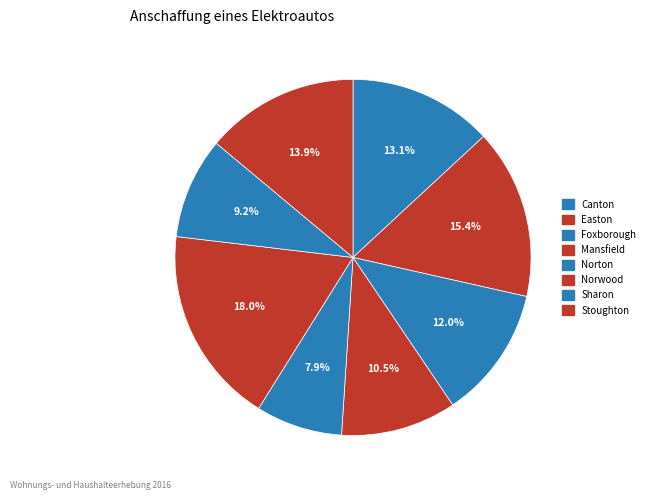

What is the ratio of the value at Stoughton to the value at Canton?

1.1